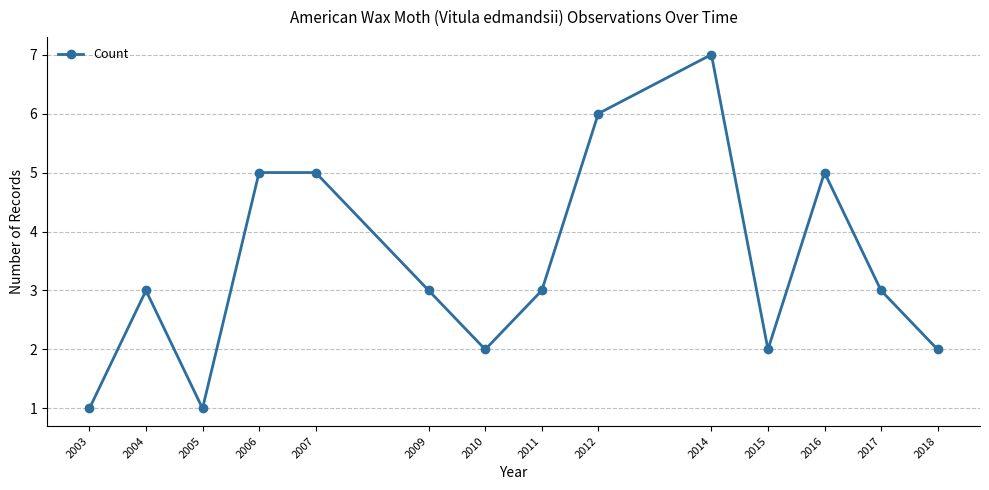

Reading left to right, list all the values displayed in this chart.

1	3	1	5	5	3	2	3	6	7	2	5	3	2